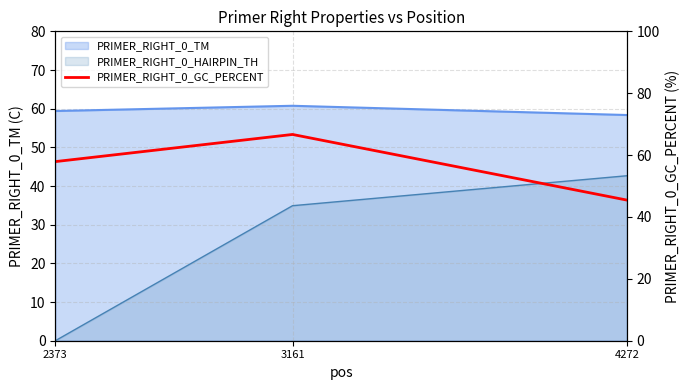

At which label does the data first exceed 57?

2373